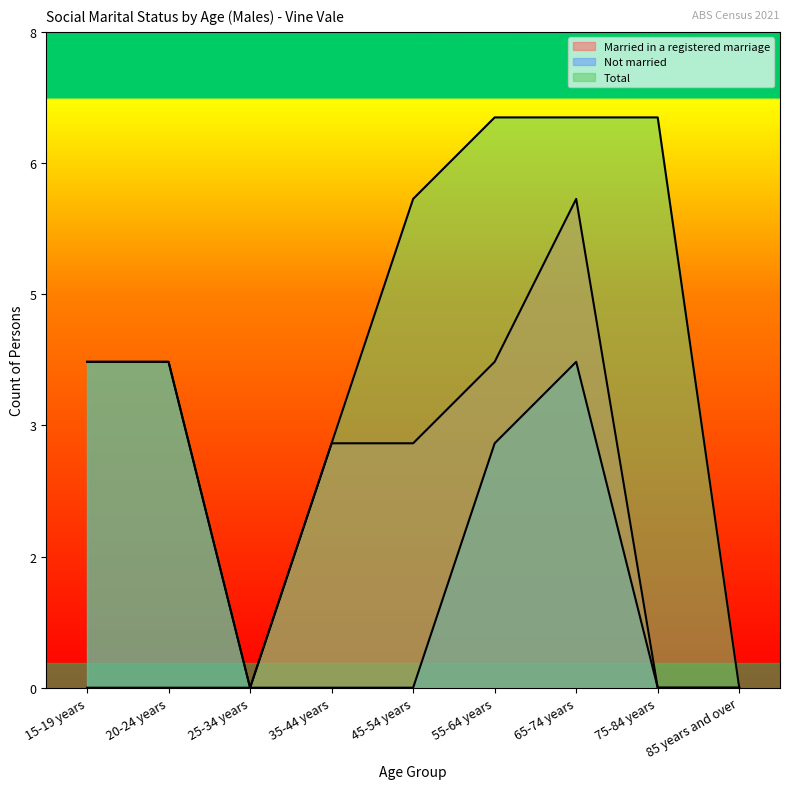

What is the difference between the second highest and second lowest values in the Not married series?

4